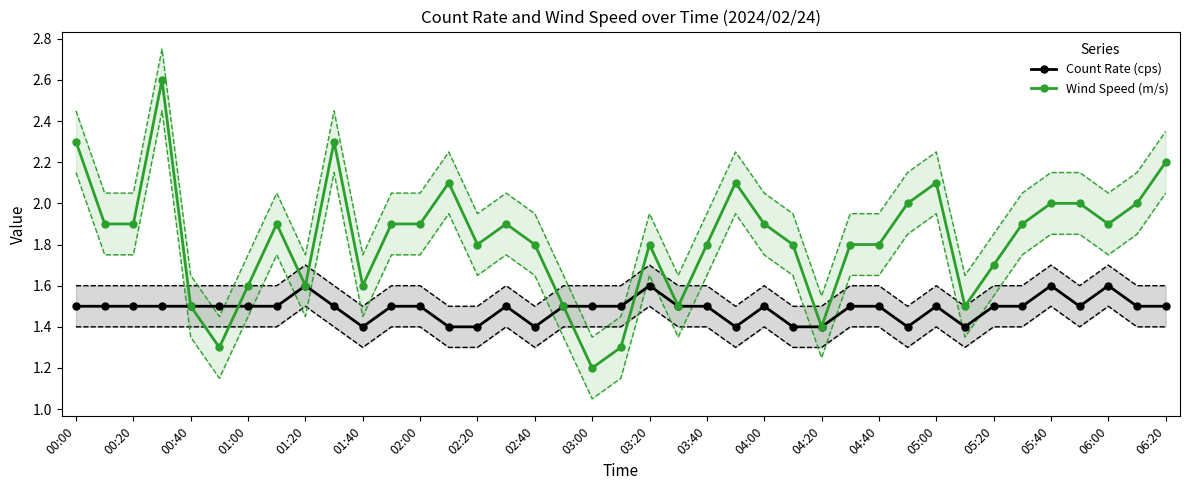

Where is Wind Speed (m/s) nearest to the value 1?

03:00